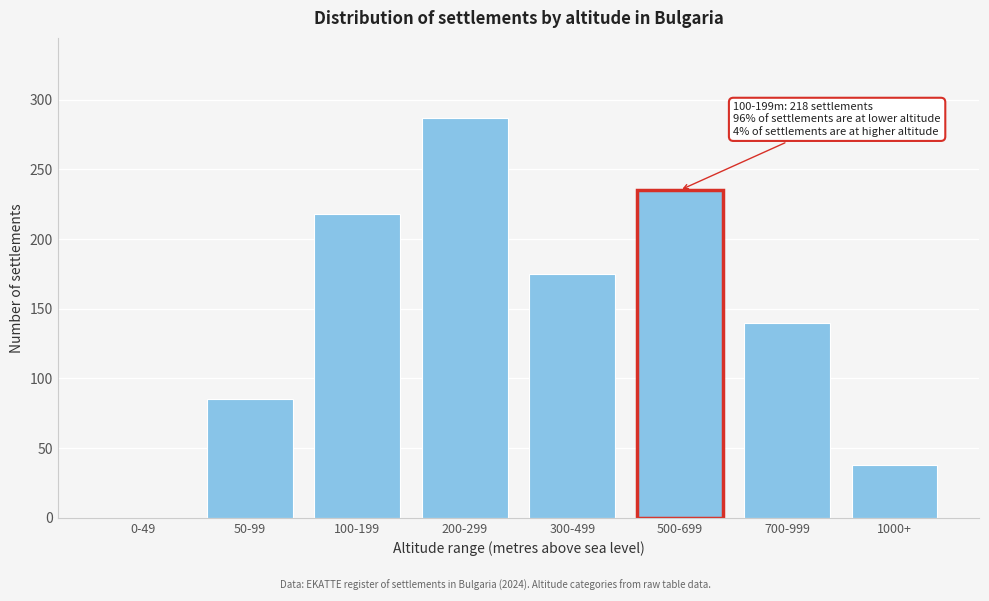

Reading left to right, transcribe all the data shown in this chart.

0-49=0	50-99=85	100-199=218	200-299=287	300-499=175	500-699=235	700-999=140	1000+=38